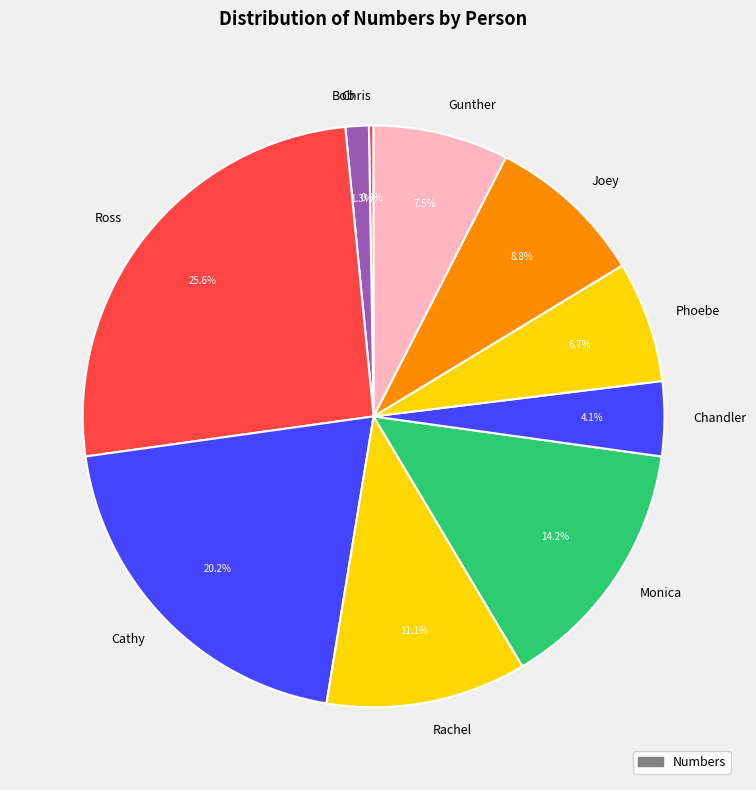

Which slice is the largest?

Ross